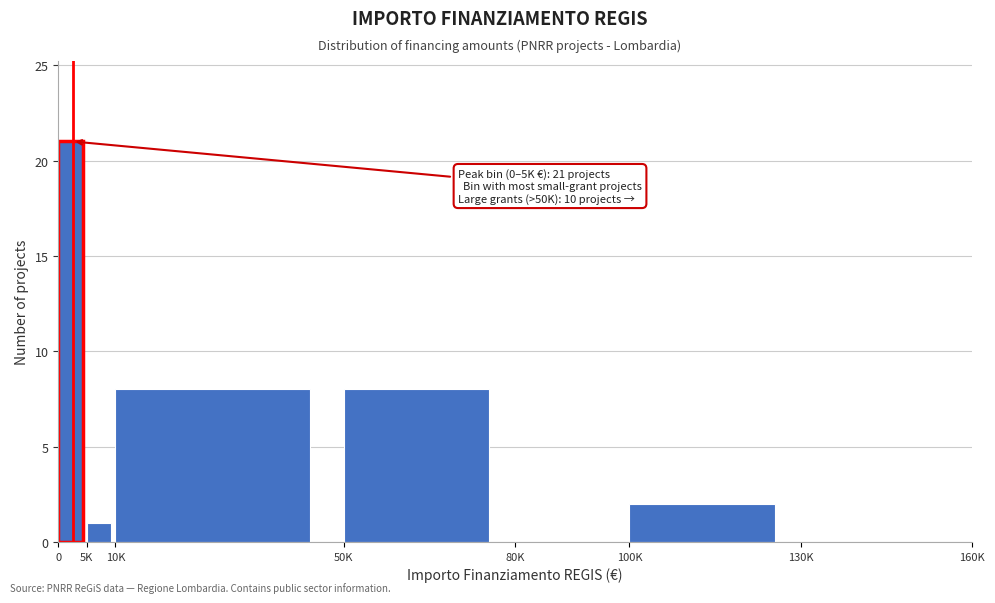

Reading left to right, transcribe all the data shown in this chart.

0=21	5K=1	10K=8	50K=8	80K=0	100K=2	130K=0